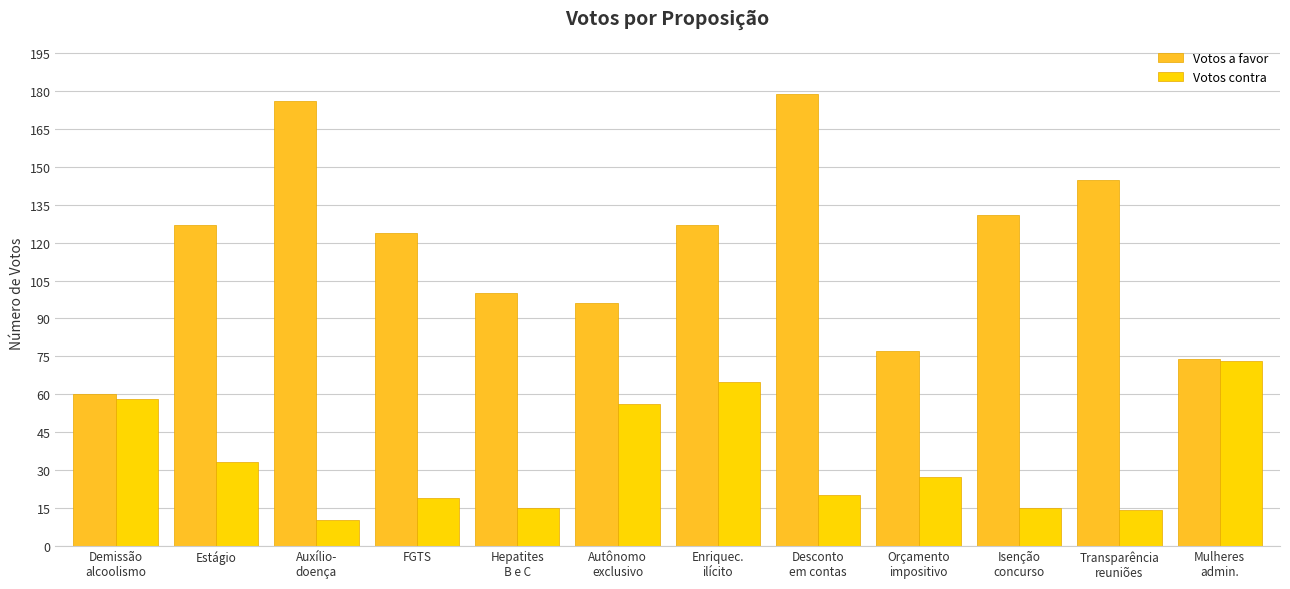

Which label corresponds to the largest value in the chart?

Desconto
em contas